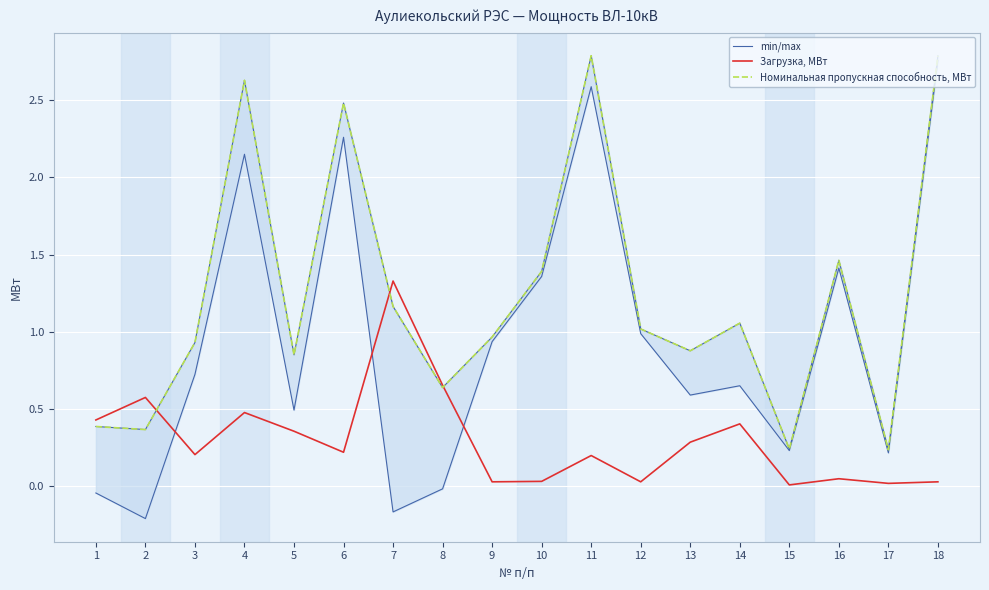

Reading left to right, what are all the values shown in this chart?

min/max: 1=0.4	2=0.4	3=0.9	4=2.6	5=0.9	6=2.5	7=1.2	8=0.6	9=1.0	10=1.4	11=2.8	12=1.0	13=0.9	14=1.1	15=0.2	16=1.5	17=0.2	18=2.8
Загрузка, МВт: 1=0.4	2=0.6	3=0.2	4=0.5	5=0.4	6=0.2	7=1.3	8=0.7	9=0.0	10=0.0	11=0.2	12=0.0	13=0.3	14=0.4	15=0.0	16=0.1	17=0.0	18=0.0
Номинальная пропускная способность, МВт: 1=0.4	2=0.4	3=0.9	4=2.6	5=0.9	6=2.5	7=1.2	8=0.6	9=1.0	10=1.4	11=2.8	12=1.0	13=0.9	14=1.1	15=0.2	16=1.5	17=0.2	18=2.8